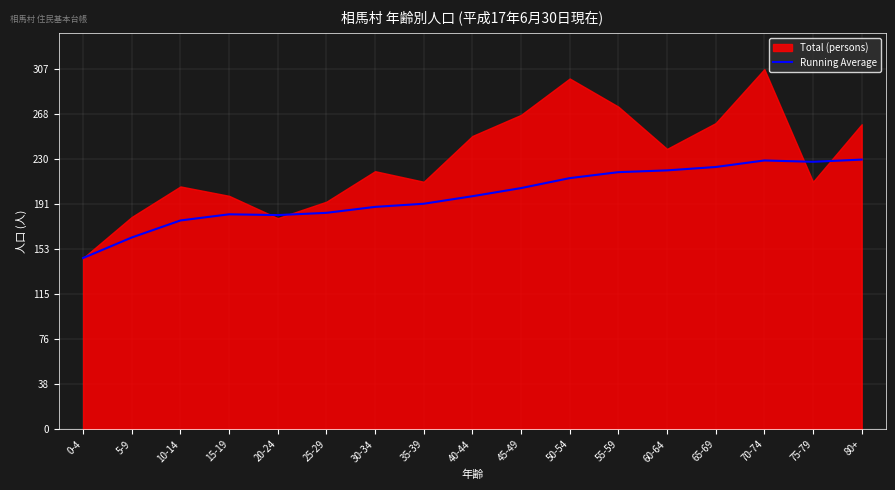

True or false: there are more than 1 points higher than both neighbors.

True